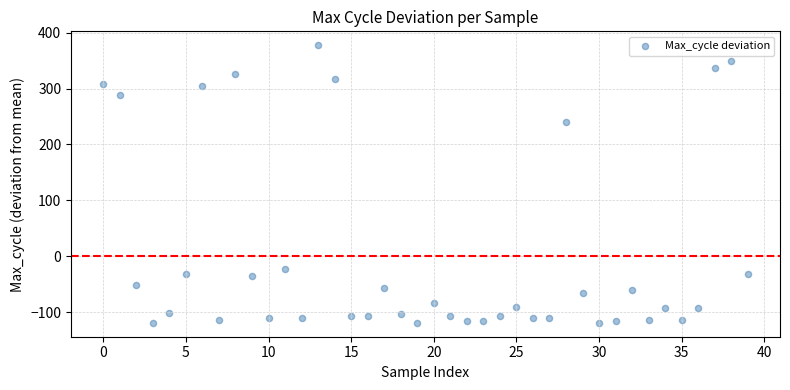

What Y value in the scatter plot is closest to 129?

239.6